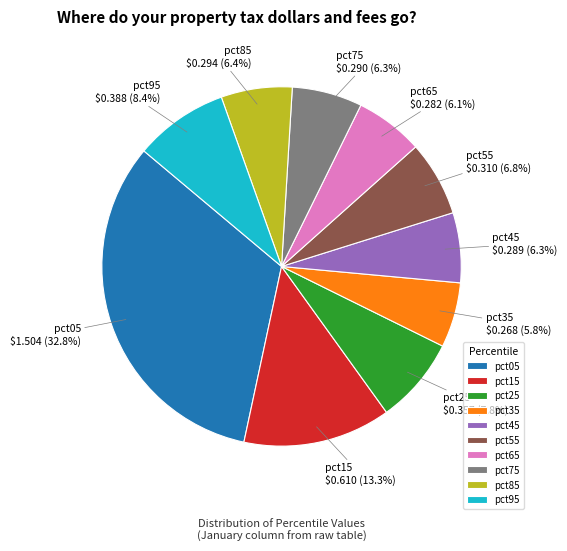

Does pct05 account for over 50% of the chart?

No